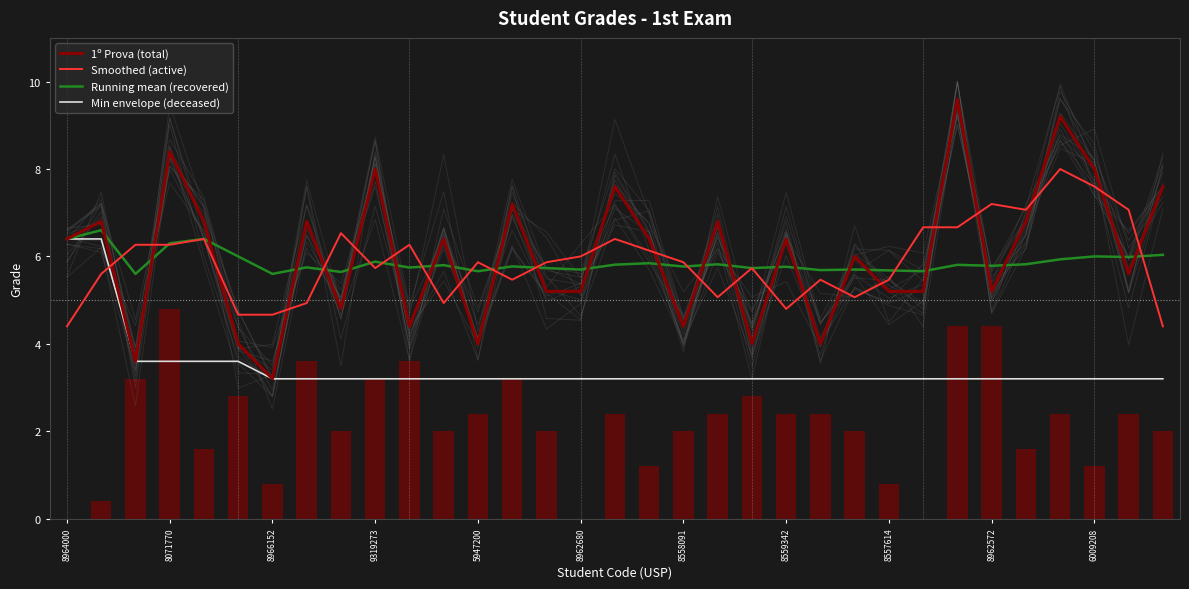

Between 14 and 26, which series saw the biggest shift?

1º Prova (total)